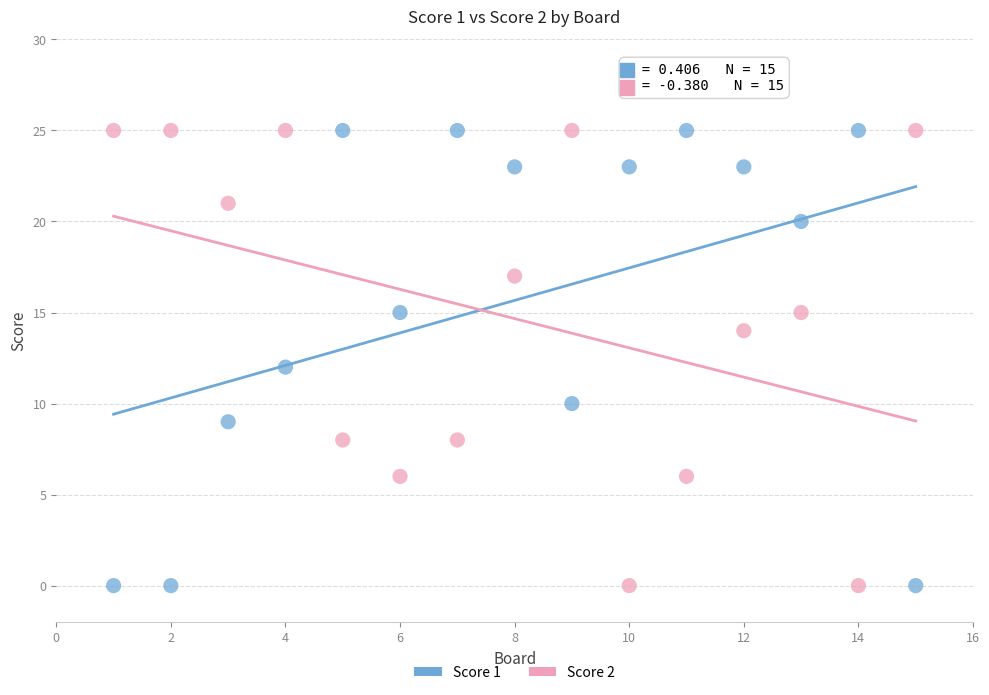

What is the X range (max minus min) for the scatter plot?

14